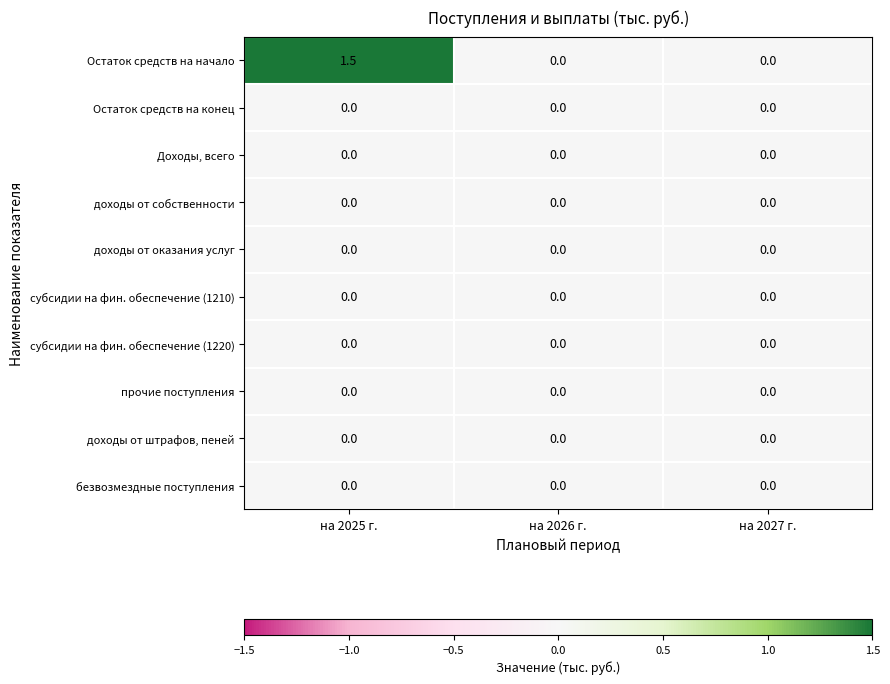

True or false: доходы от штрафов, пеней has a value of 0.0 at на 2027 г..

True